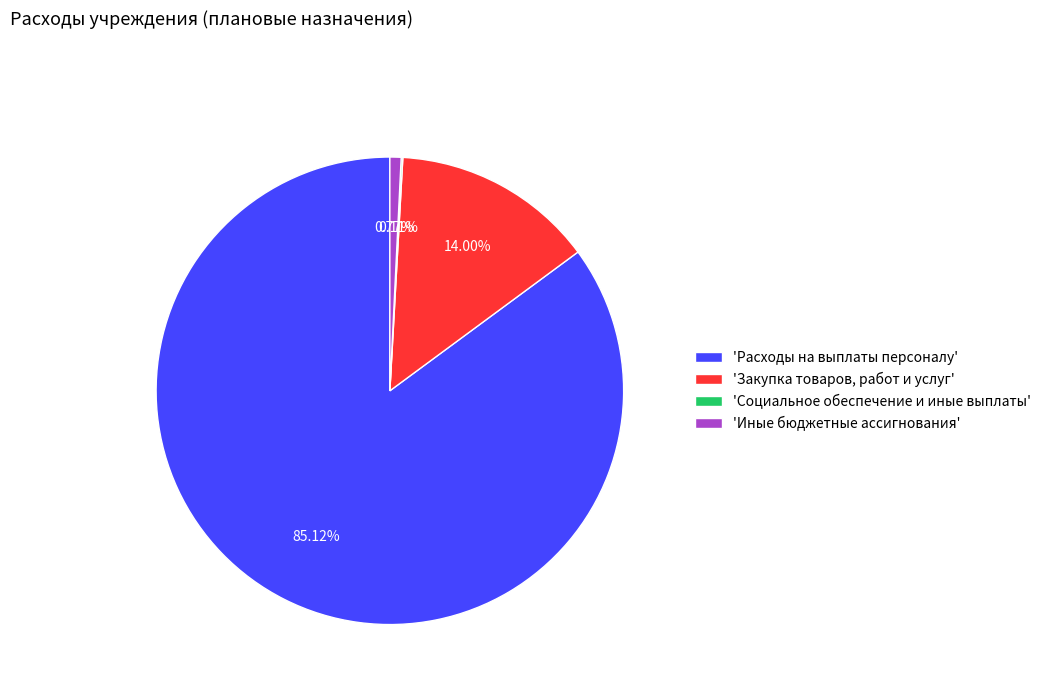

Between 'Закупка товаров, работ и услуг' and 'Расходы на выплаты персоналу', which is larger?

'Расходы на выплаты персоналу'